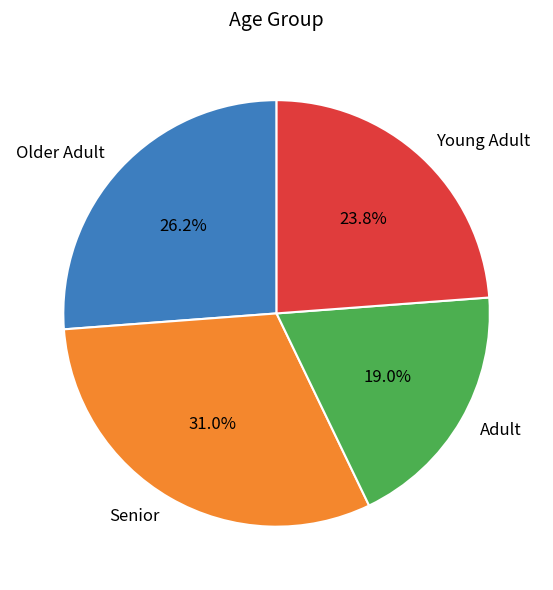

What portion of the pie excludes Senior?

69.0%